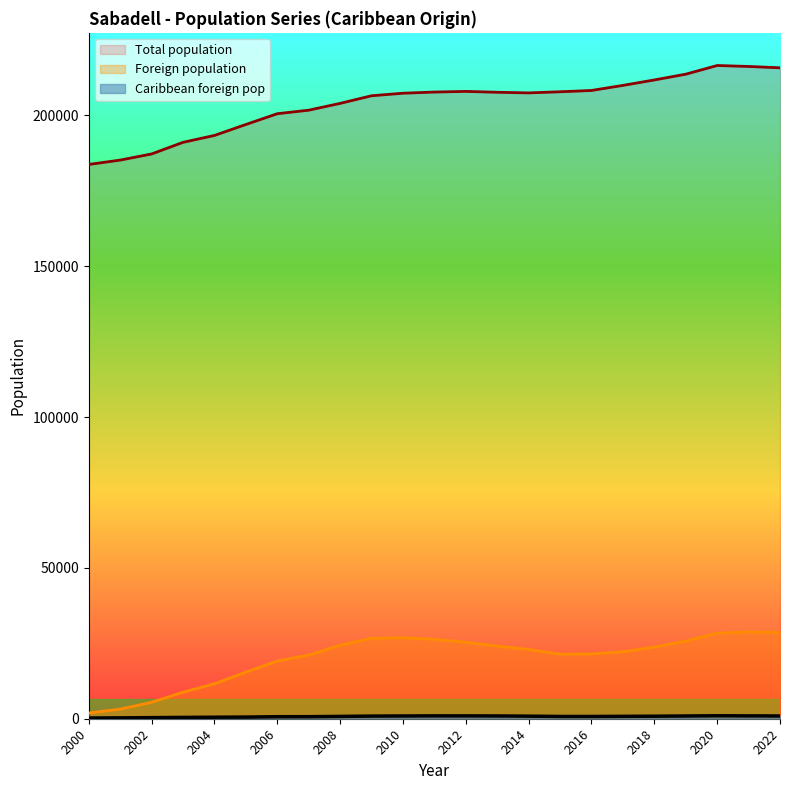

Which series has the largest total across all categories?

Total population